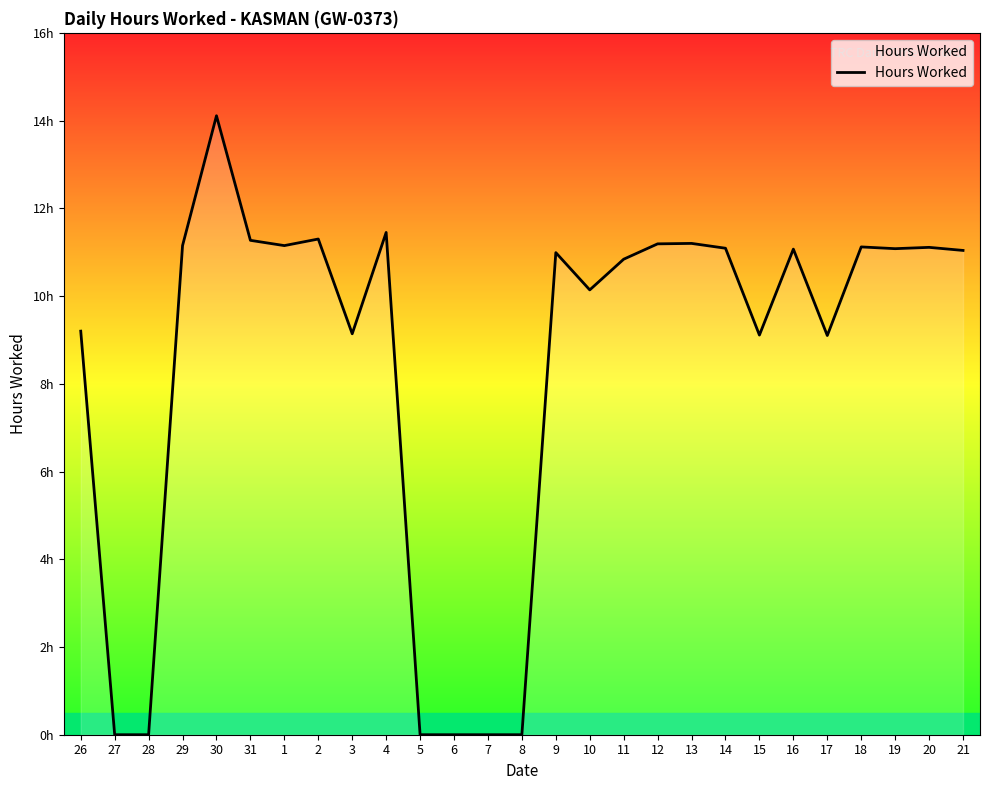

At which label does the data first exceed 11?

29